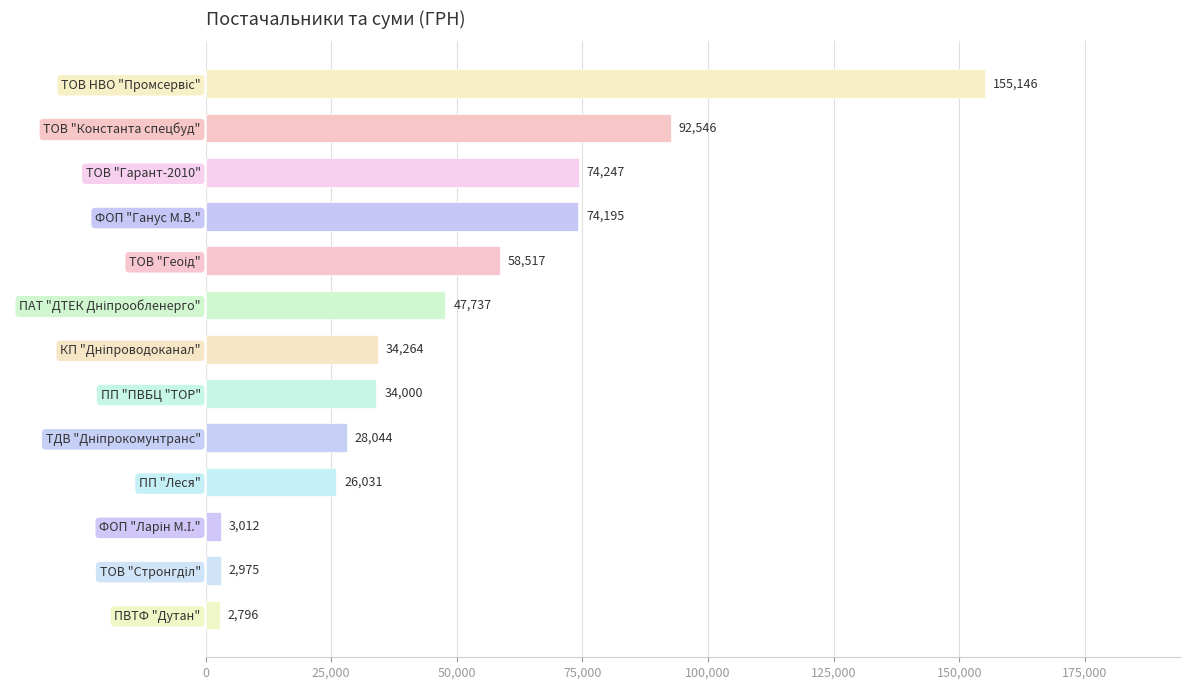

Is it true that the value at ПВТФ "Дутан" is 2796.0?

True